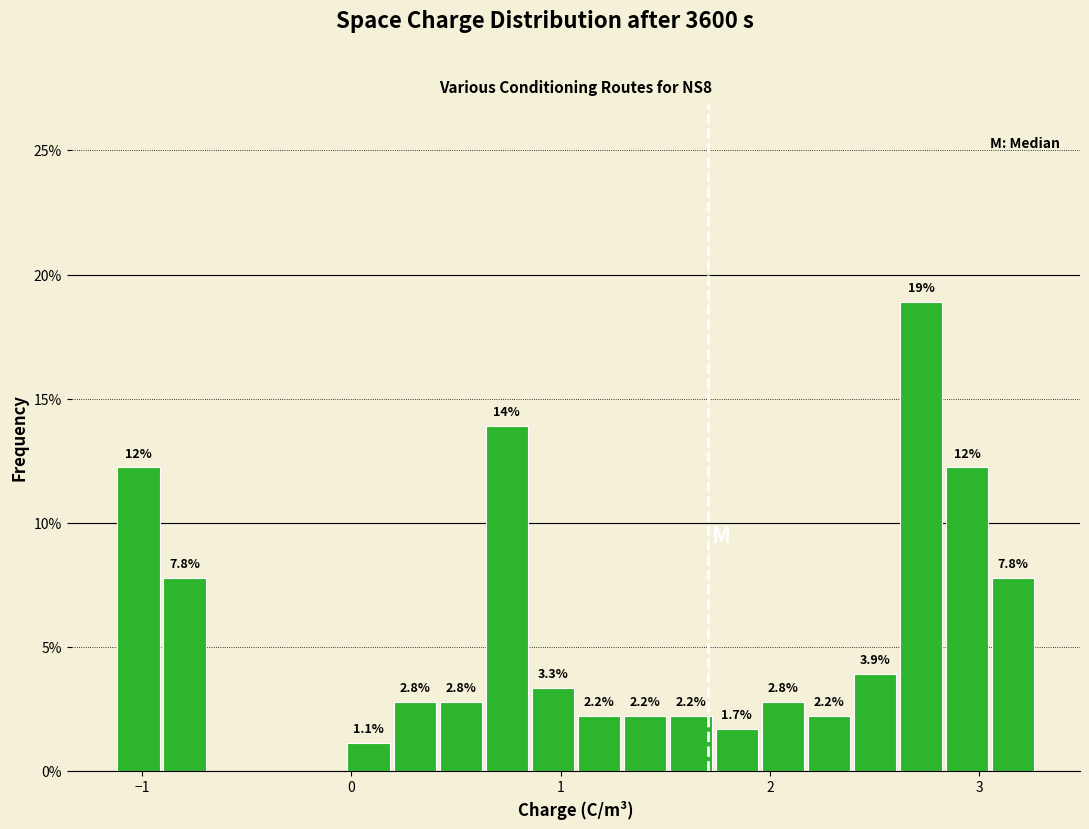

Around what value on the x-axis is the tallest bar? Give the approximate position of its centre, as read against the axis.

2.7